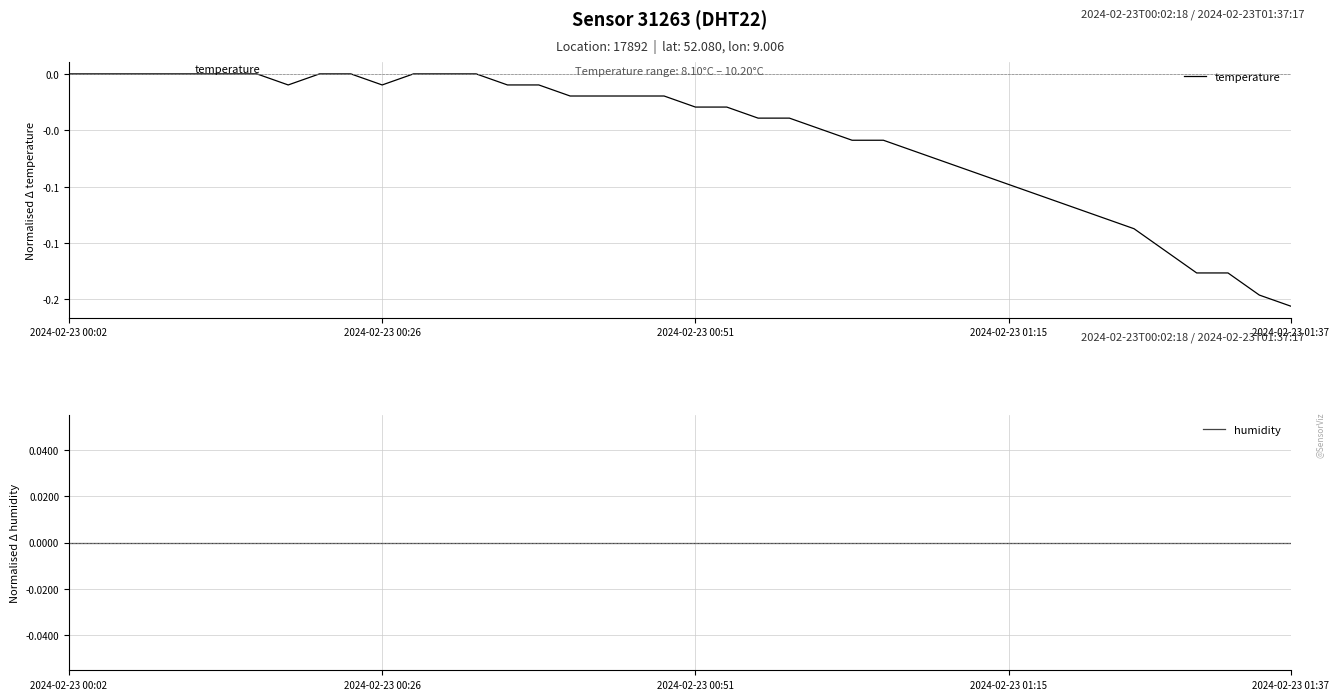

Reading left to right, what are all the values shown in this chart?

temperature: 0.0	0.0	0.0	0.0	0.0	0.0	0.0	-0.0	0.0	0.0	-0.0	0.0	0.0	0.0	-0.0	-0.0	-0.0	-0.0	-0.0	-0.0	-0.0	-0.0	-0.0	-0.0	-0.0	-0.1	-0.1	-0.1	-0.1	-0.1	-0.1	-0.1	-0.1	-0.1	-0.1	-0.2	-0.2	-0.2	-0.2	-0.2
humidity: 0.0	0.0	0.0	0.0	0.0	0.0	0.0	0.0	0.0	0.0	0.0	0.0	0.0	0.0	0.0	0.0	0.0	0.0	0.0	0.0	0.0	0.0	0.0	0.0	0.0	0.0	0.0	0.0	0.0	0.0	0.0	0.0	0.0	0.0	0.0	0.0	0.0	0.0	0.0	0.0